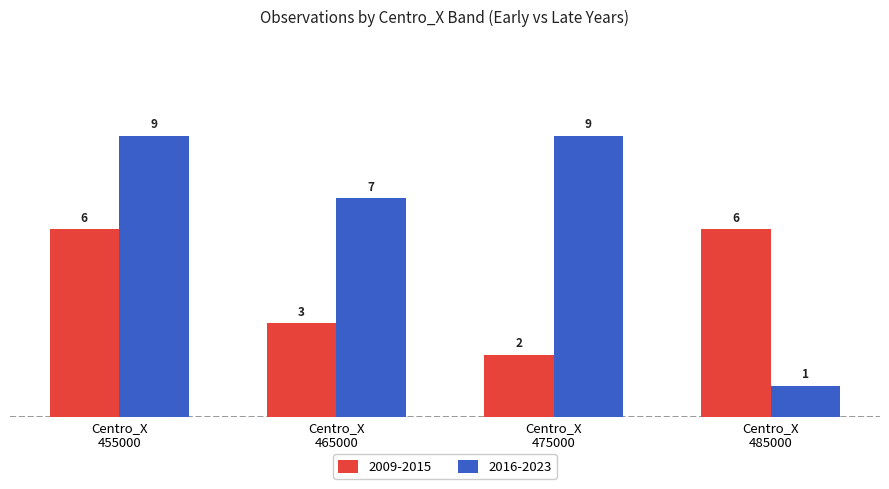

At which category does the chart reach its minimum across all series?

Centro_X
485000